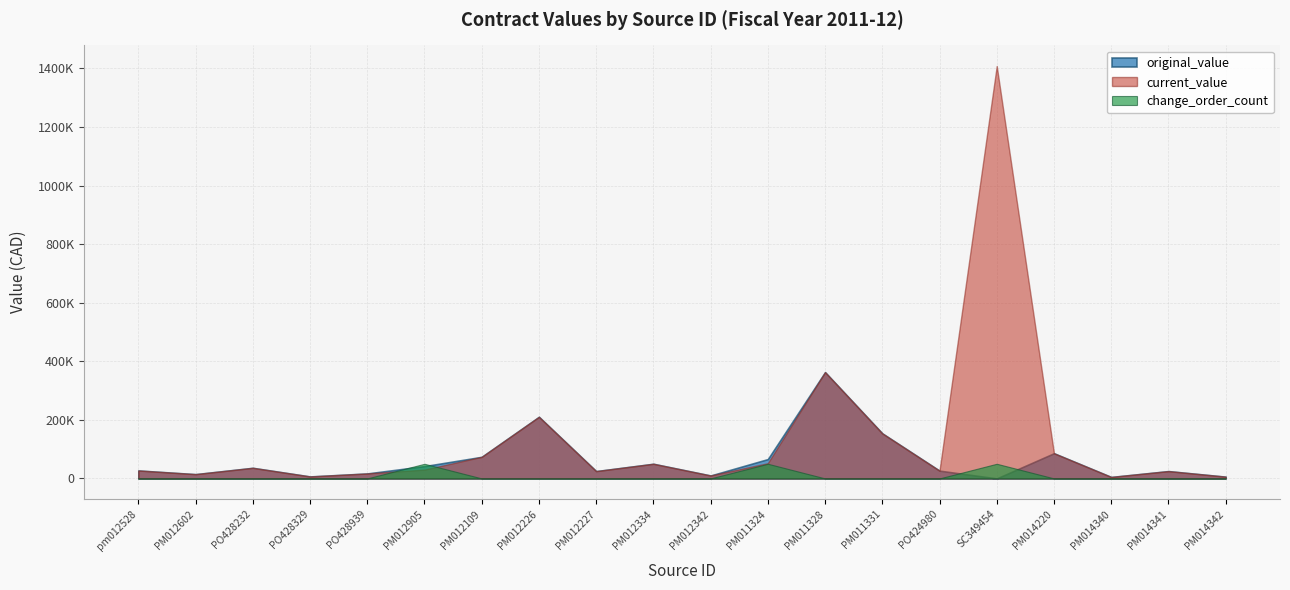

Rank the series by their maximum value, from highest to lowest.

current_value, original_value, change_order_count